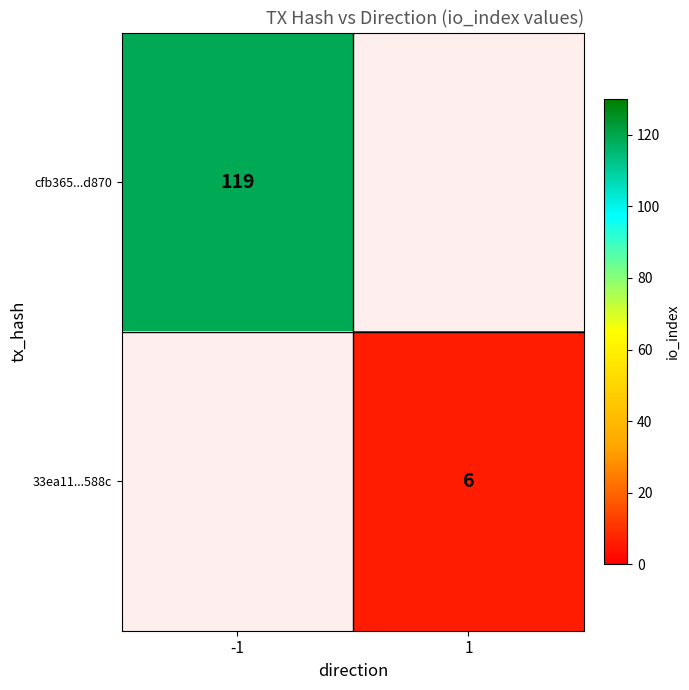

How many positive values does the 33ea11...588c series have?

1